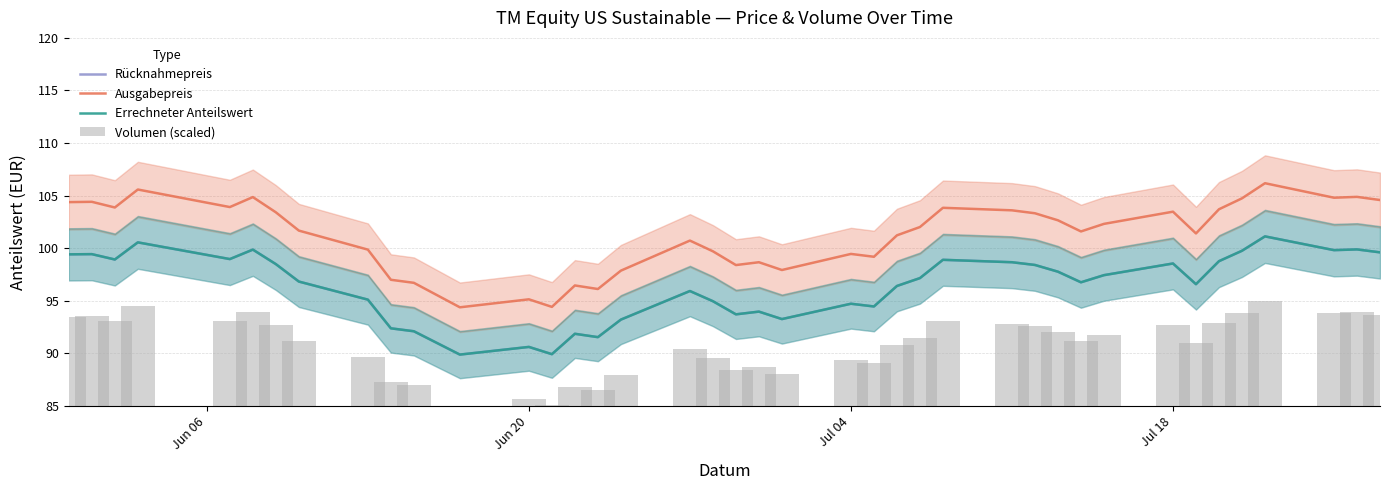

What is the difference between the second highest and minimum values in the Ausgabepreis series?

11.2